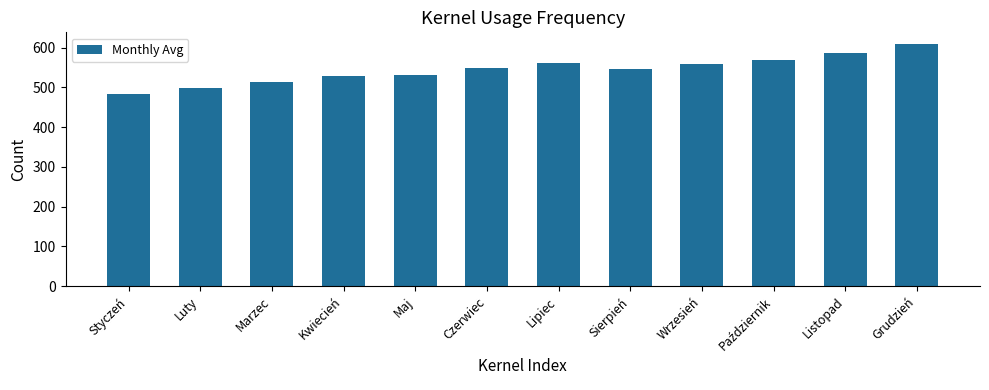

True or false: the data shows 362 at Wrzesień.

False